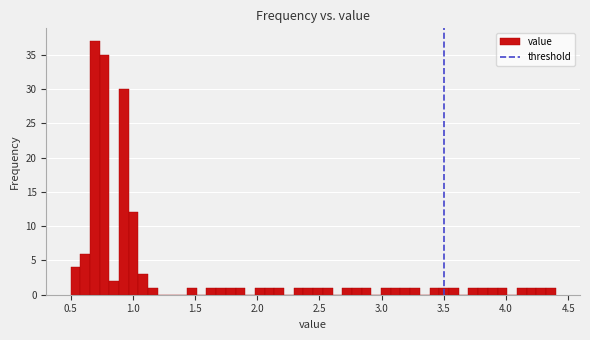

Around what value on the x-axis is the tallest bar? Give the approximate position of its centre, as read against the axis.

0.70